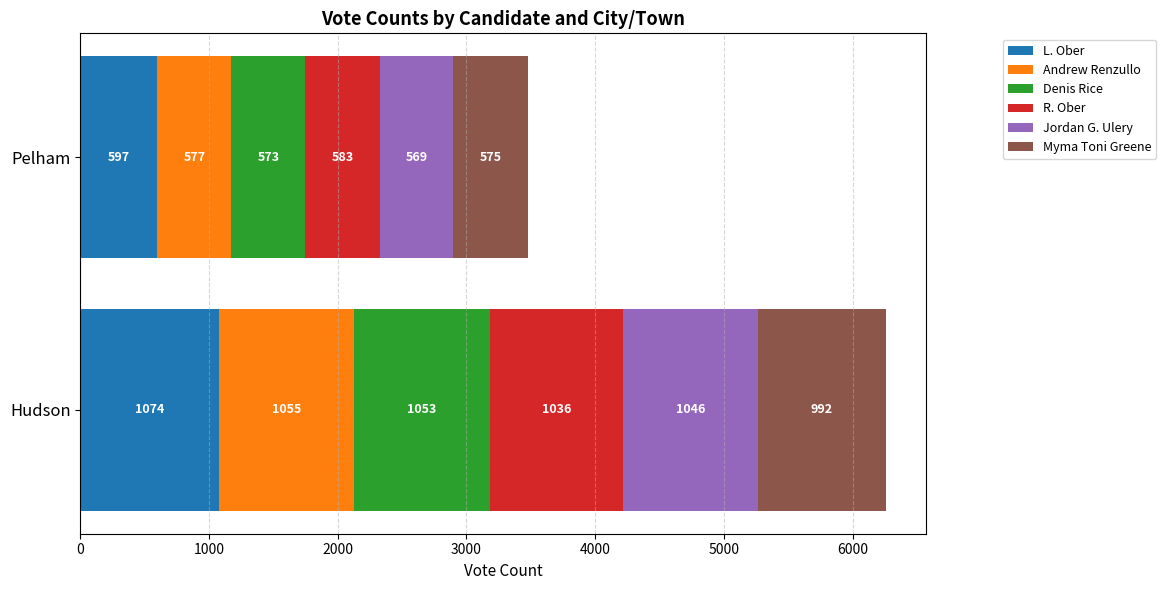

What is the minimum value for L. Ober?

597